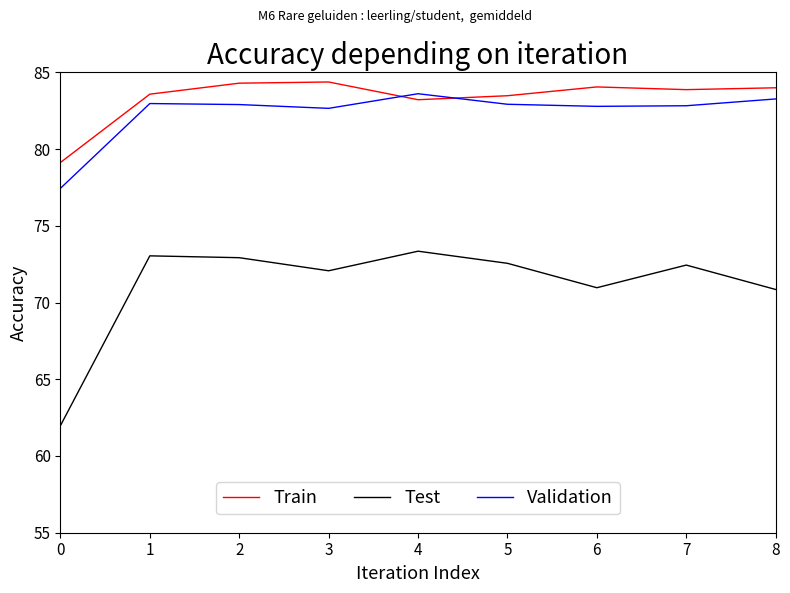

What is the difference between the maximum and second lowest values in the Train series?

1.2